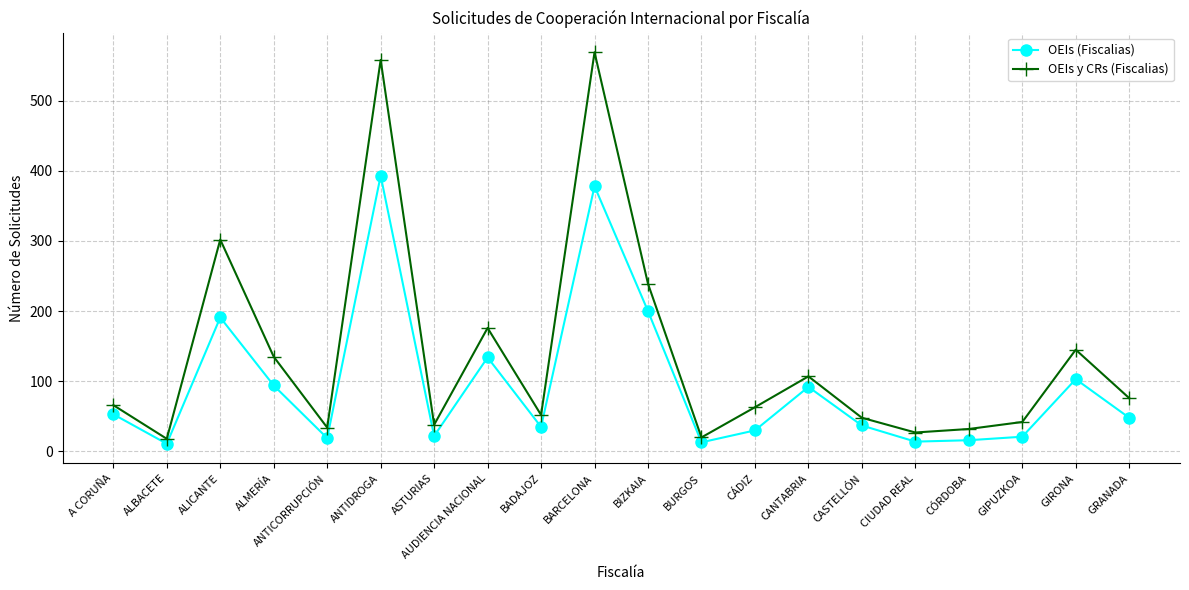

What is the label of the 16th point from the right?

ANTICORRUPCIÓN